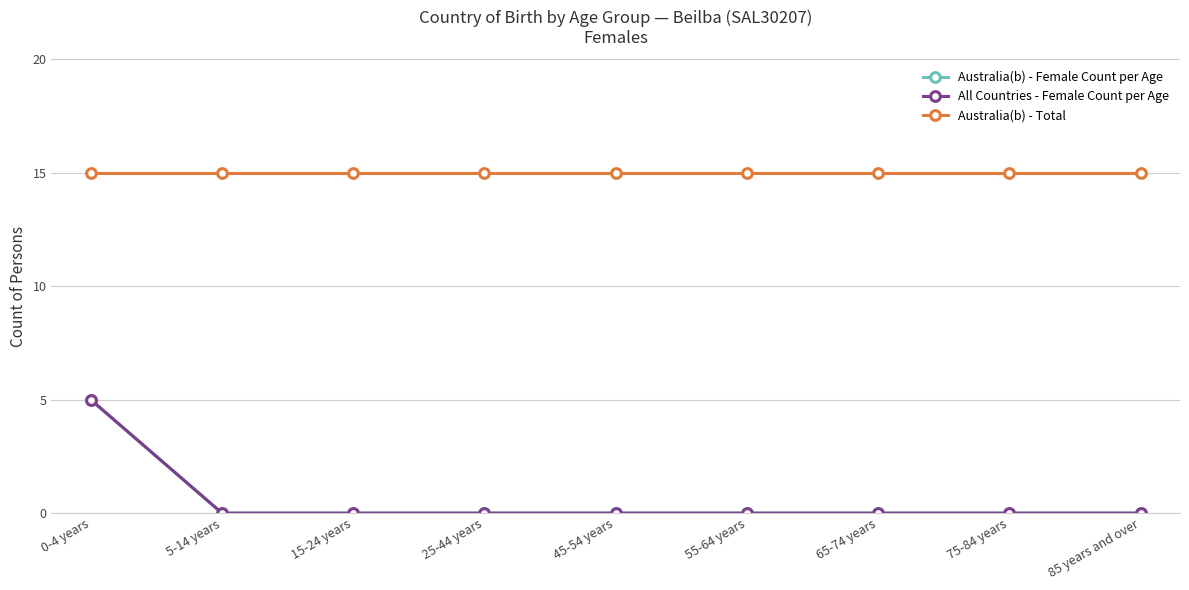

What is the sum of all All Countries - Female Count per Age values?

5